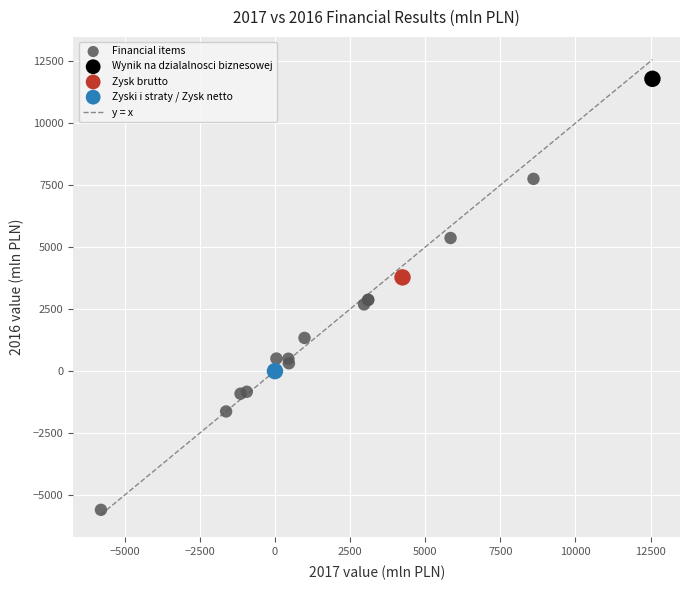

Which series reaches the minimum Y coordinate?

Financial items